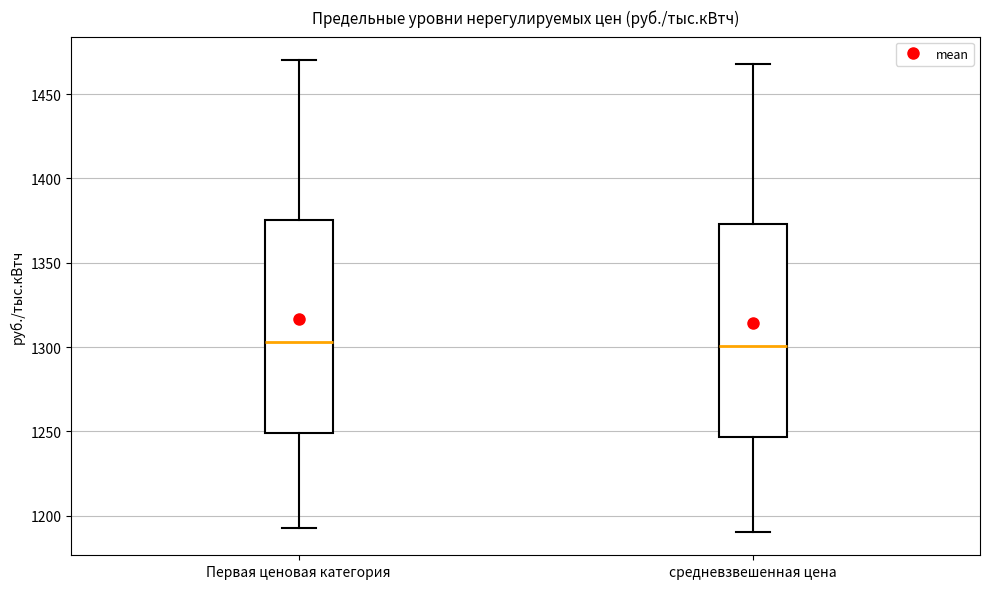

Reading left to right, read every box against the y-axis: the position of its median line, the range the box covers, and the ends of its whiskers. The values are not printed on the chart, so give them approximately, as read against the axis.

Первая ценовая категория: median 1305, box 1250 to 1375, whiskers 1195 to 1470
средневзвешенная цена: median 1300, box 1245 to 1375, whiskers 1190 to 1470